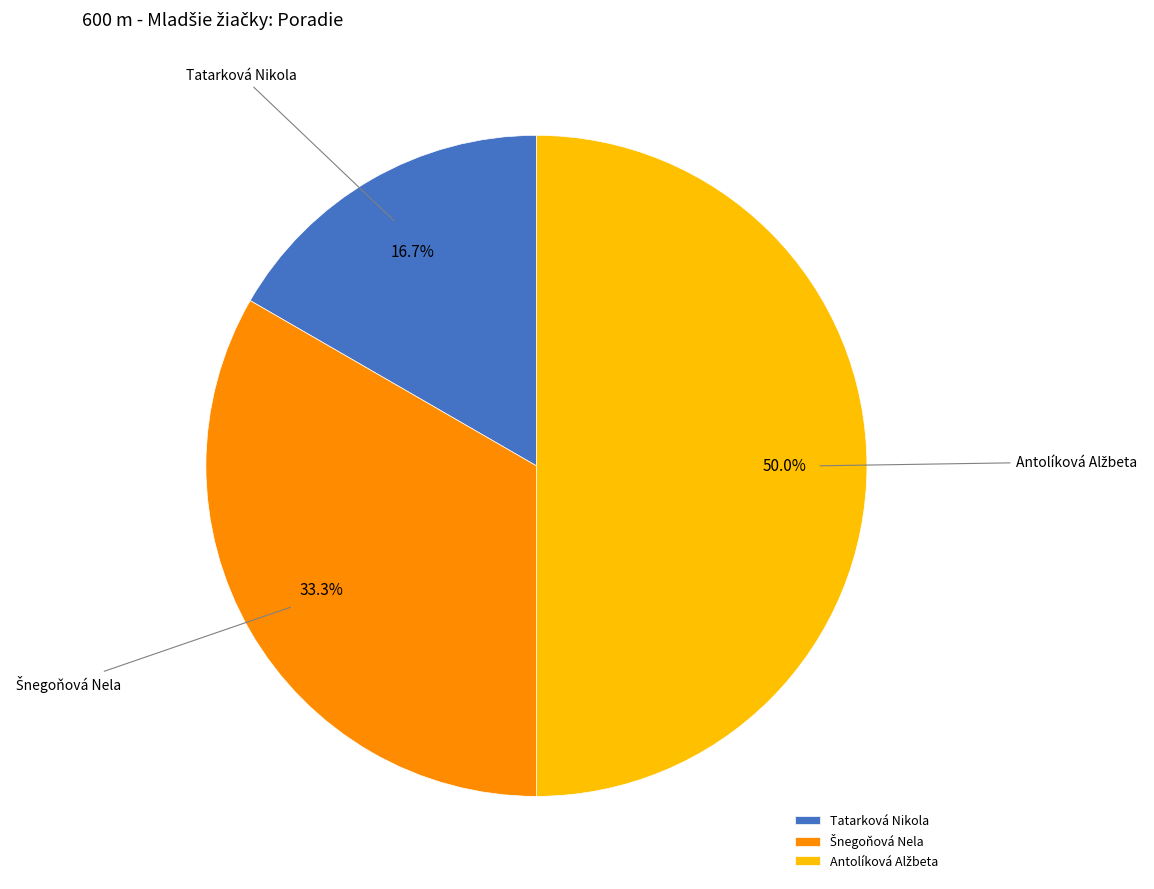

What is the smallest slice in the pie chart?

Tatarková Nikola